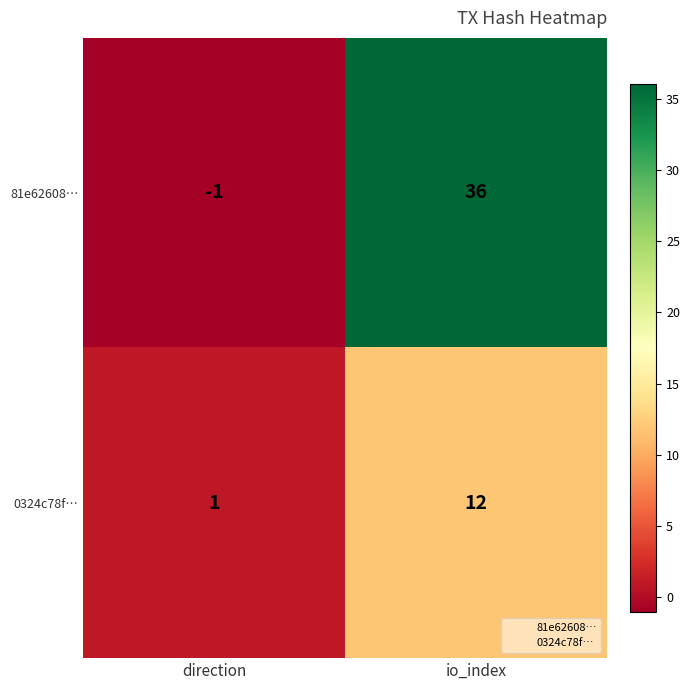

What is the maximum value for 81e62608…?

36